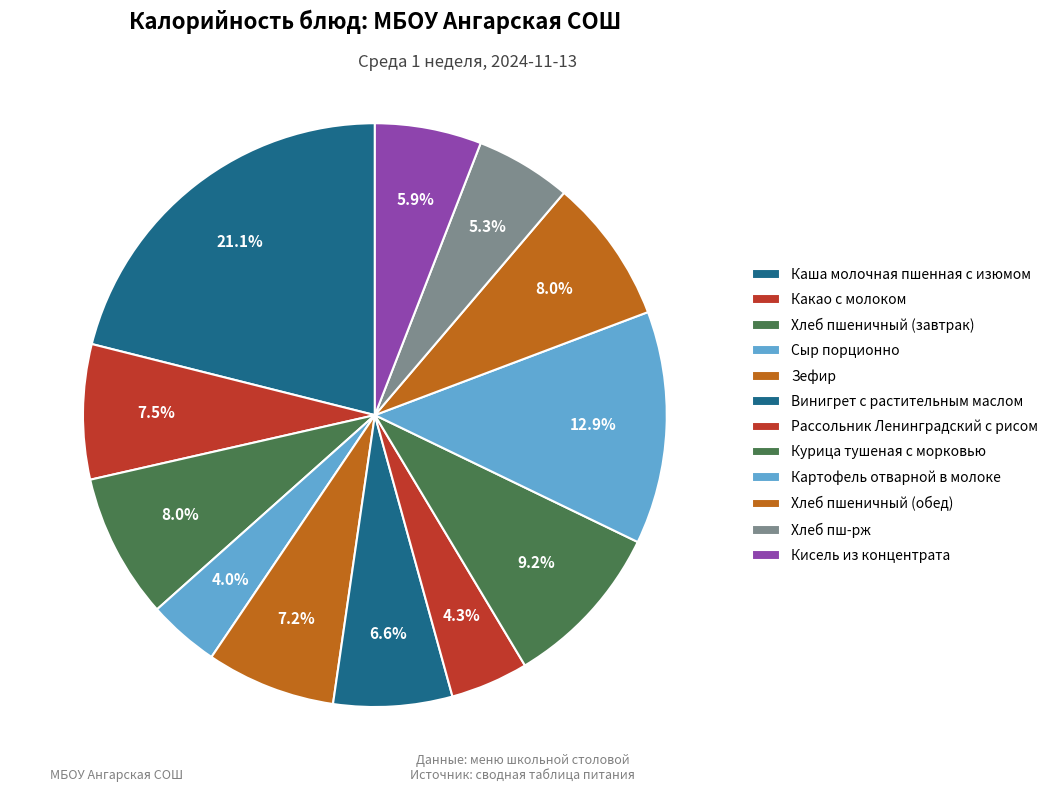

To the nearest percent, what is the combined percentage of Какао с молоком and Хлеб пш-рж?

13%